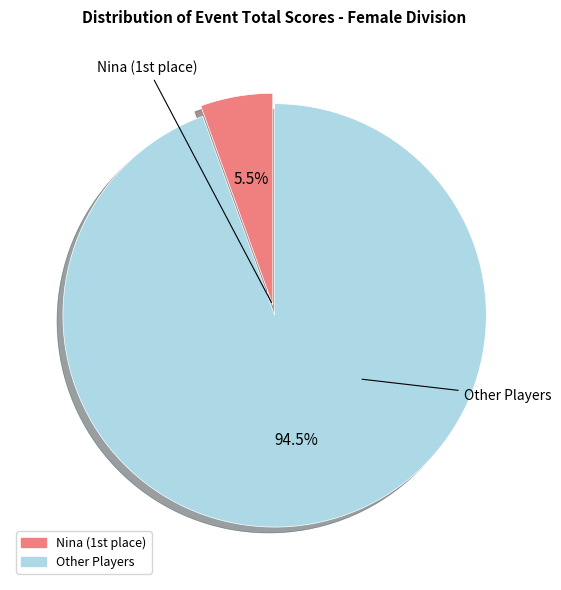

How many segments does this pie chart have?

2